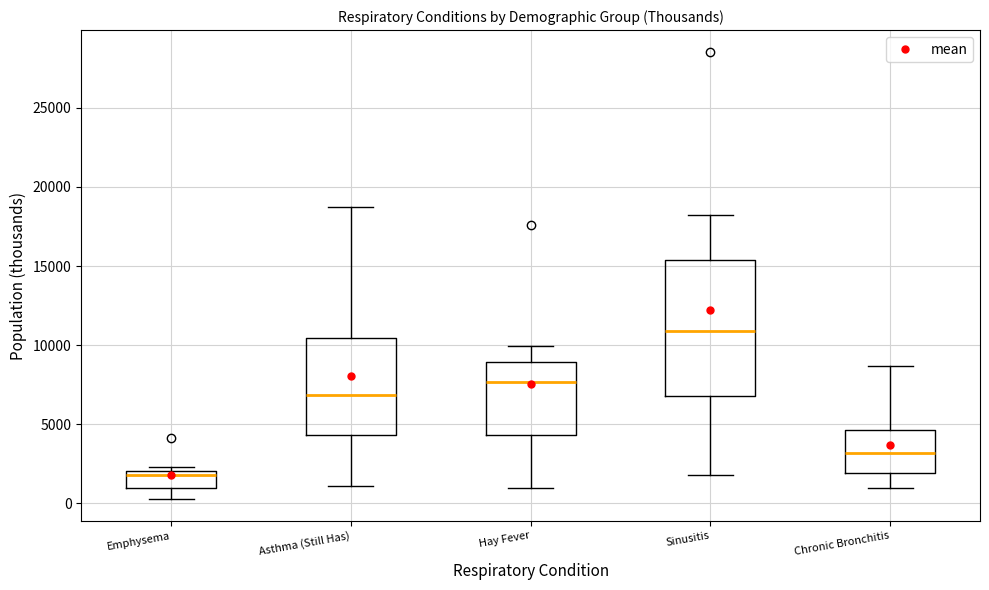

Reading left to right, read every box against the y-axis: the position of its median line, the range the box covers, and the ends of its whiskers. The values are not printed on the chart, so give them approximately, as read against the axis.

Emphysema: median 2000 (just below the box's upper edge), box 1000 to 2000, whiskers 500 to 2500
Asthma (Still Has): median 7000, box 4500 to 10500, whiskers 1000 to 18500
Hay Fever: median 7500, box 4500 to 9000, whiskers 1000 to 10000
Sinusitis: median 11000, box 7000 to 15500, whiskers 2000 to 18000
Chronic Bronchitis: median 3000, box 2000 to 4500, whiskers 1000 to 8500